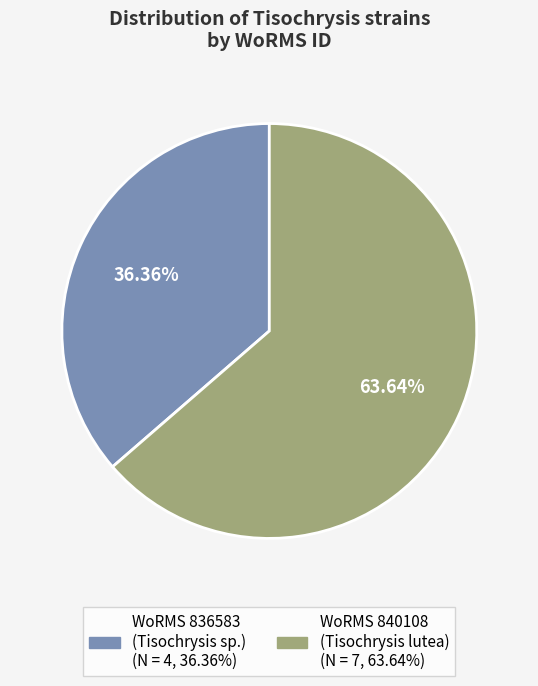

Is there a majority slice in this chart?

Yes